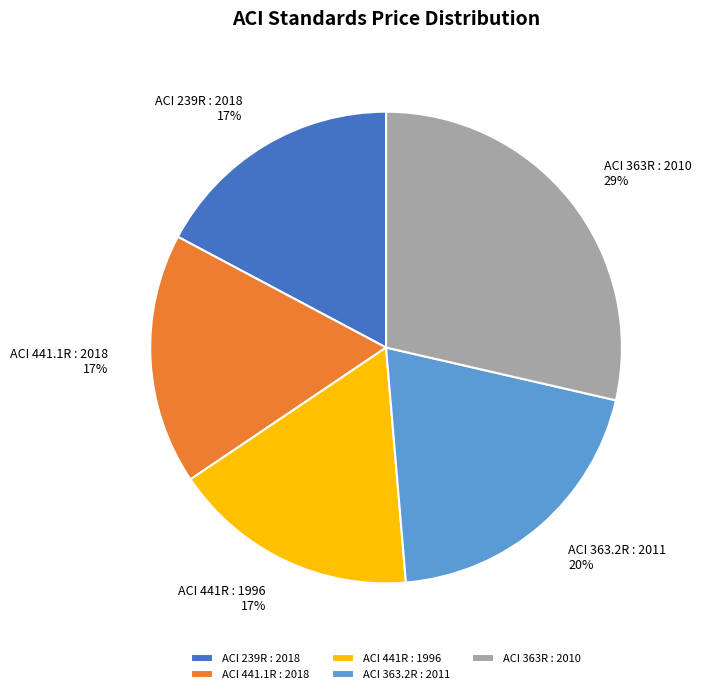

Which category has the biggest portion of the pie?

ACI 363R : 2010